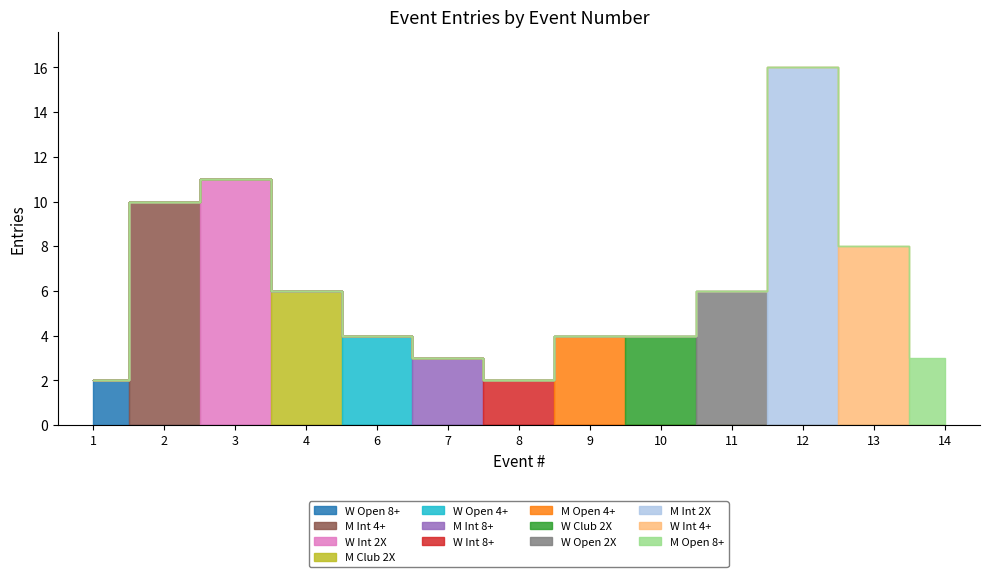

What value does the data have at 2, to the nearest 5?

10